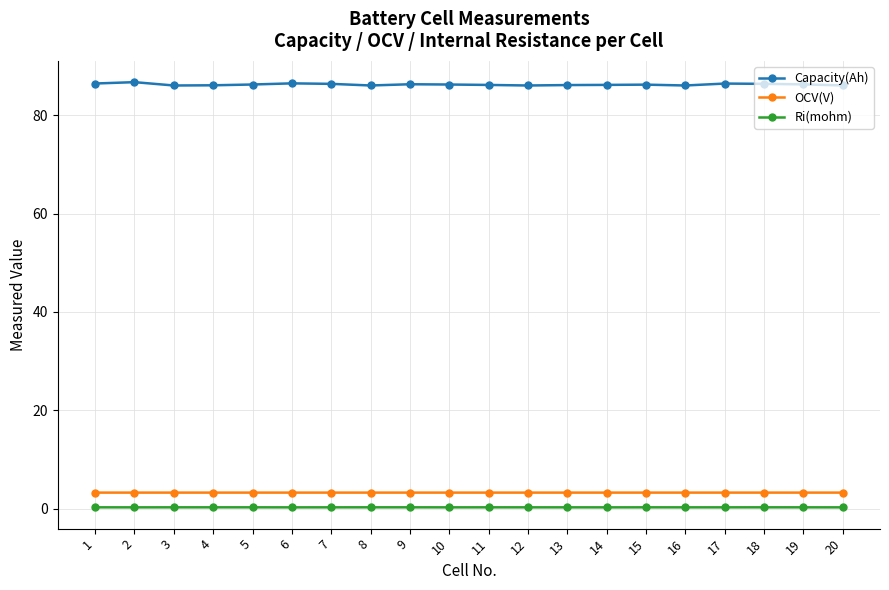

True or false: Capacity(Ah) has a value of 127.8 at 7.

False